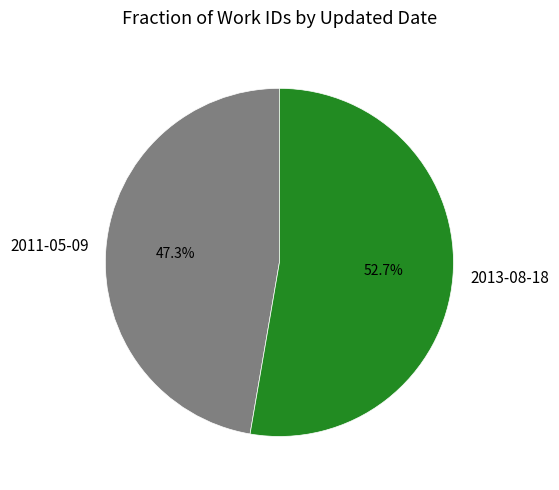

To the nearest percent, what is the difference between the 2013-08-18 and 2011-05-09 slice percentages?

5%